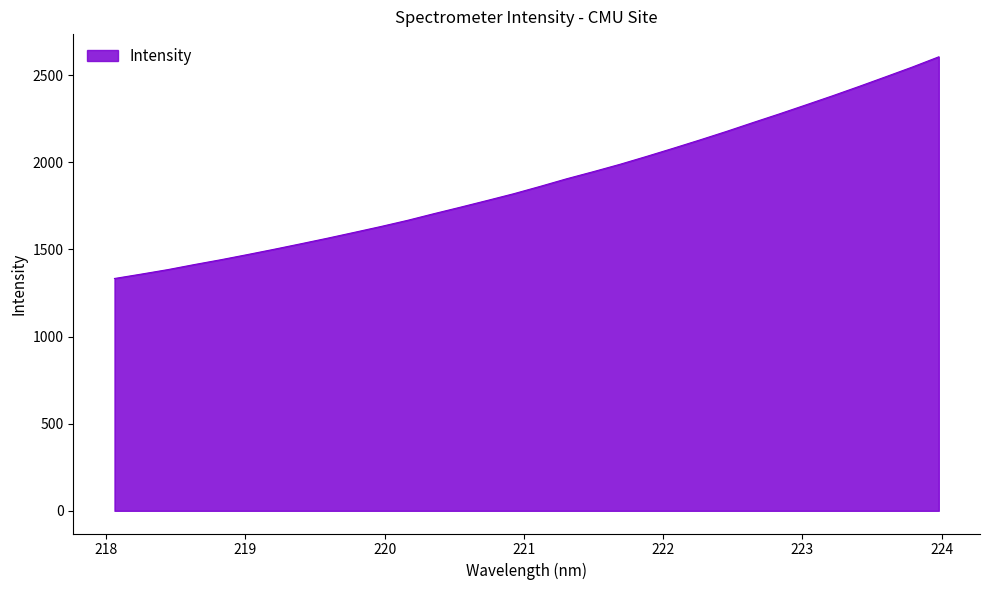

What is the average value?

1886.7